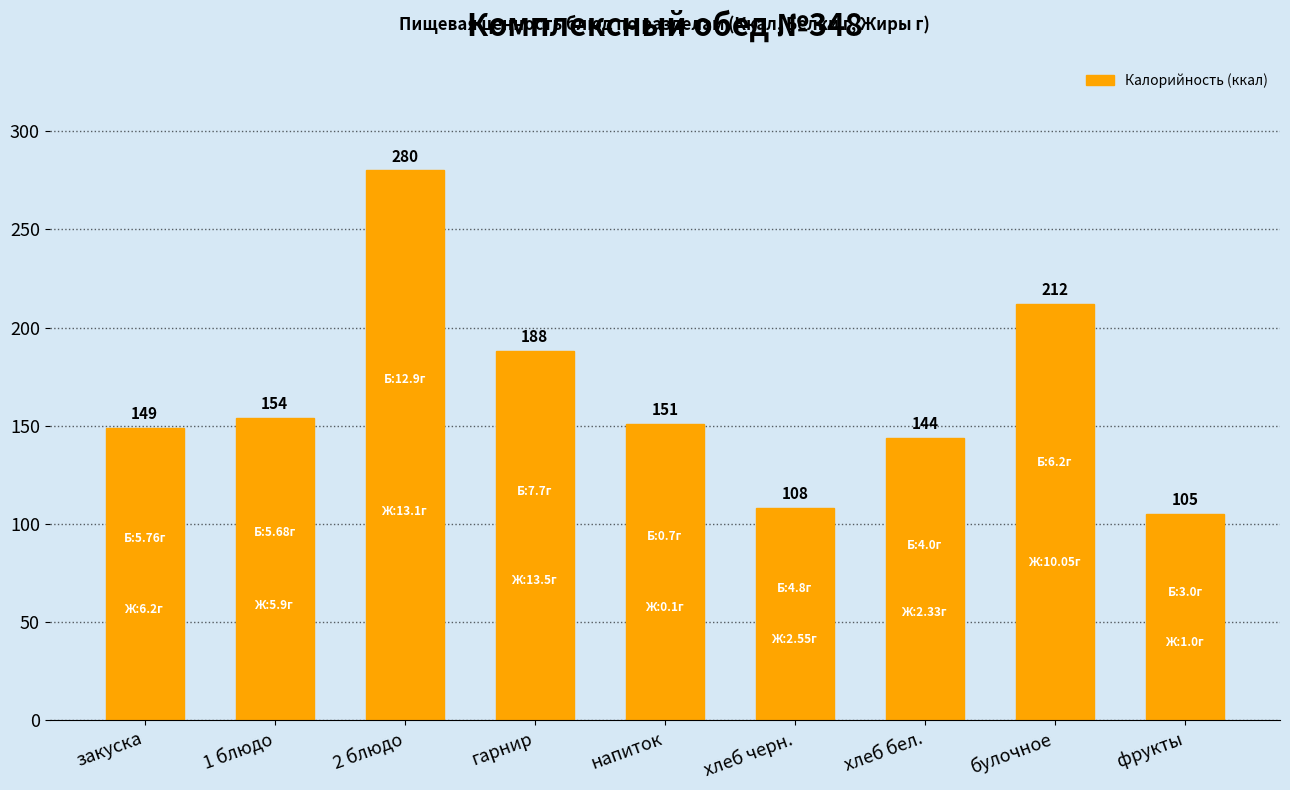

Rank the categories by value from highest to lowest.

2 блюдо, булочное, гарнир, 1 блюдо, напиток, закуска, хлеб бел., хлеб черн., фрукты